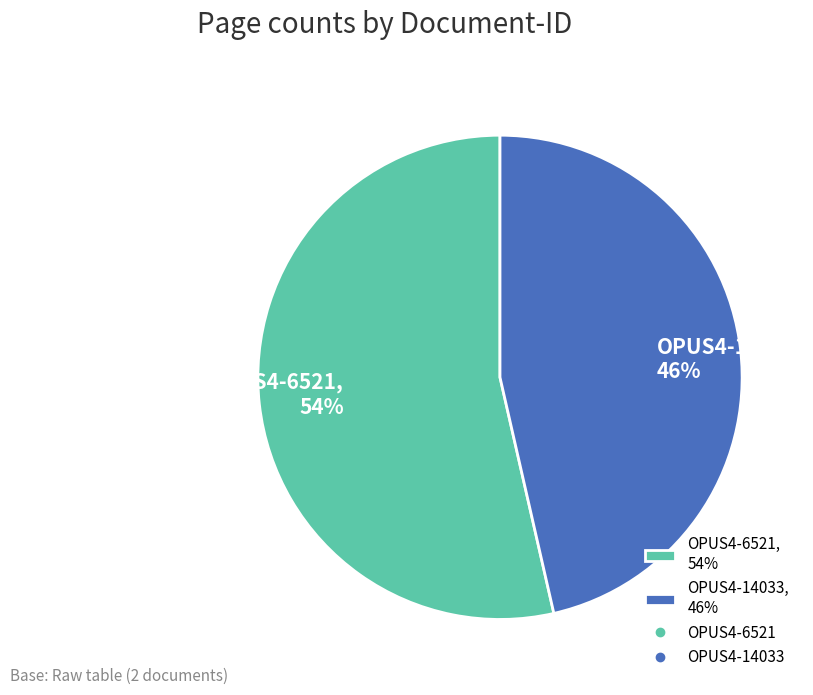

What percentage is the OPUS4-14033 slice, to the nearest percent?

46%